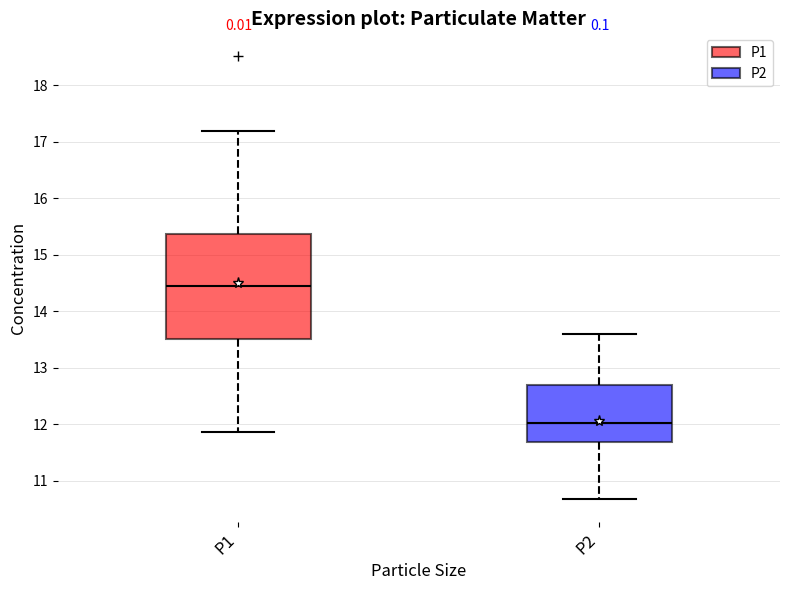

Reading left to right, transcribe this box plot: for each box, give where its median line is, the range the box spans, and where its two whiskers end, as read against the y-axis. The values are not printed on the chart, so give them approximately, as read against the axis.

P1: median 14.5, box 13.5 to 15.4, whiskers 11.9 to 17.2
P2: median 12.0, box 11.7 to 12.7, whiskers 10.7 to 13.6